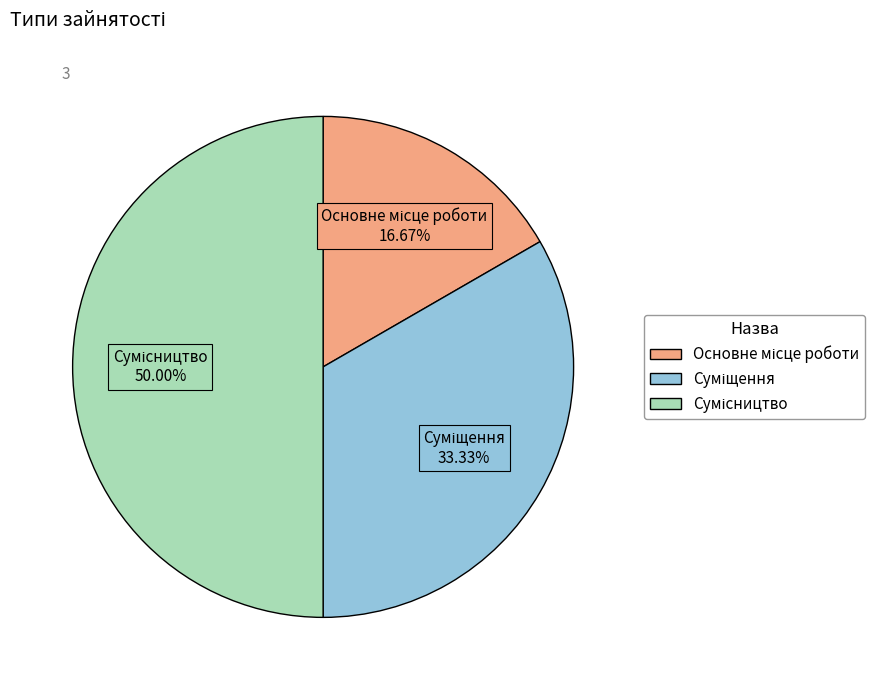

How many slices are in this pie chart?

3